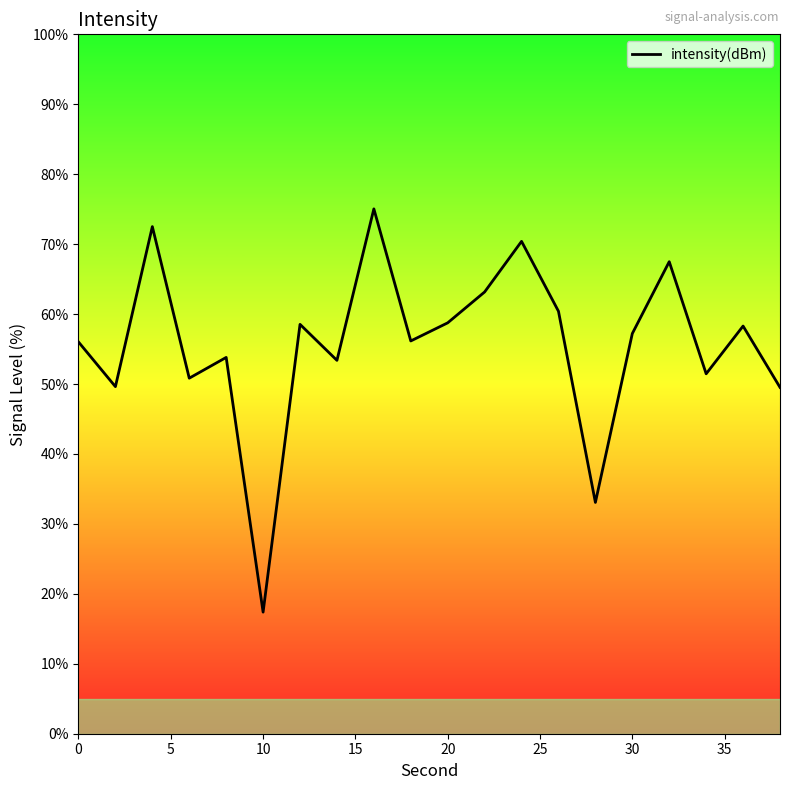

What is the maximum value shown in the chart?

75.0